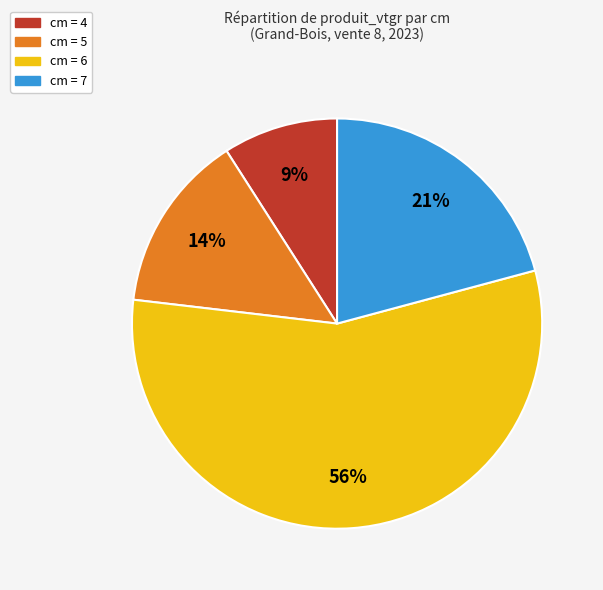

To the nearest percent, what is the average slice percentage?

25%